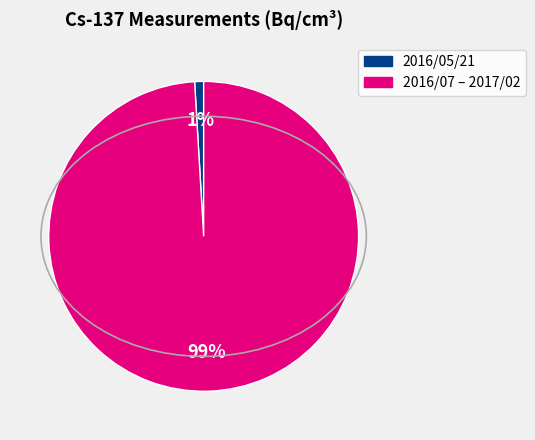

To the nearest percent, what is the average slice percentage?

50%